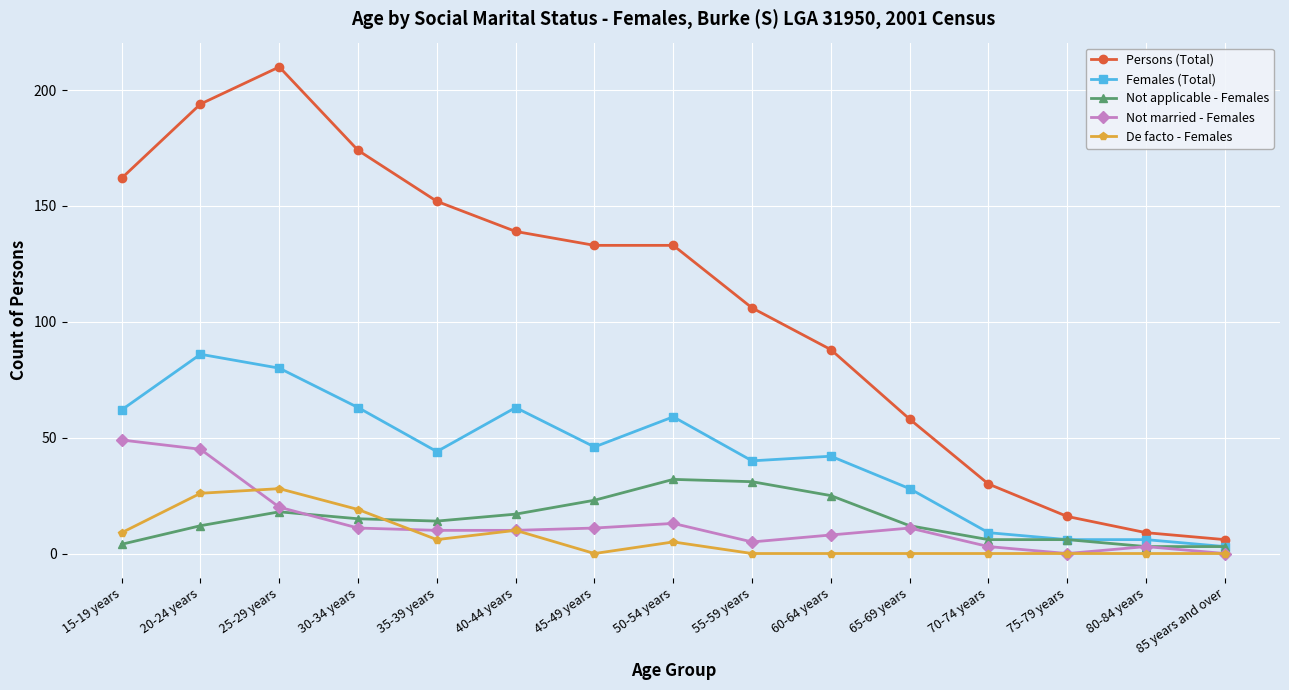

Between 15-19 years and 30-34 years, which series saw the biggest shift?

Not married - Females